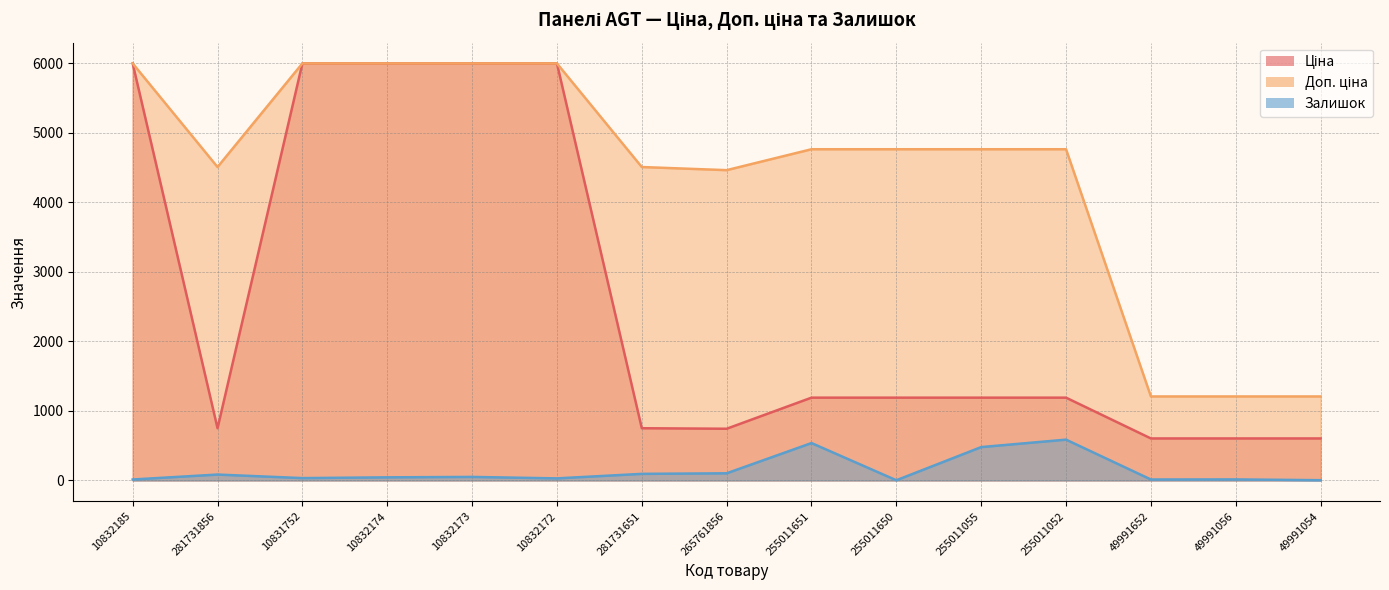

What is the label of the 12th point from the right?

10832174